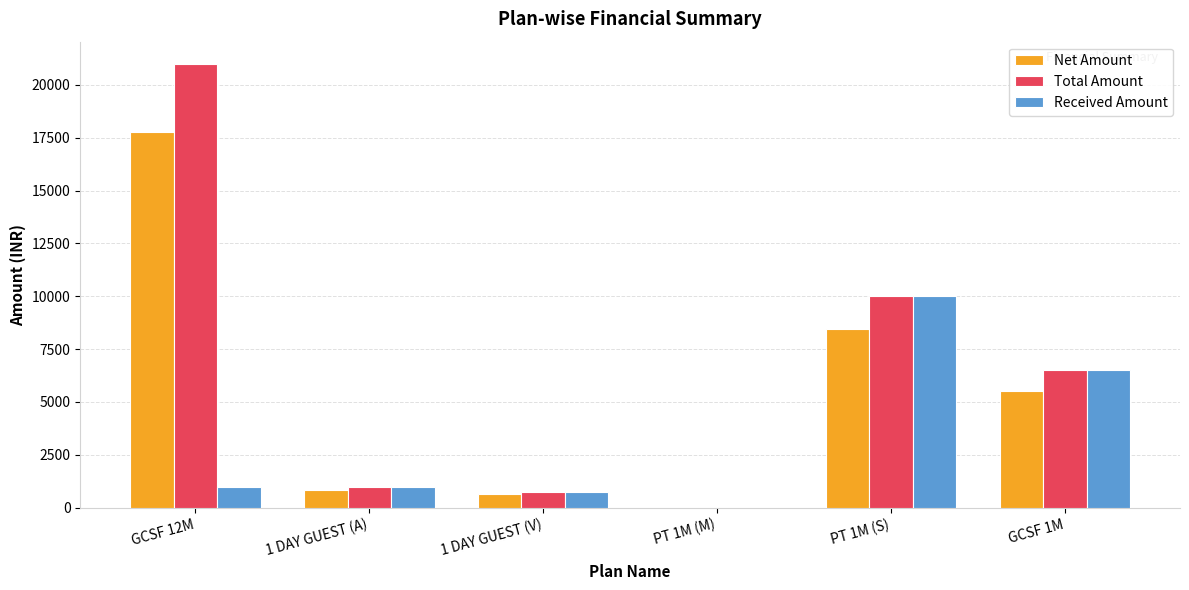

The value of Received Amount at PT 1M (S) is 16447.4. True or false?

False